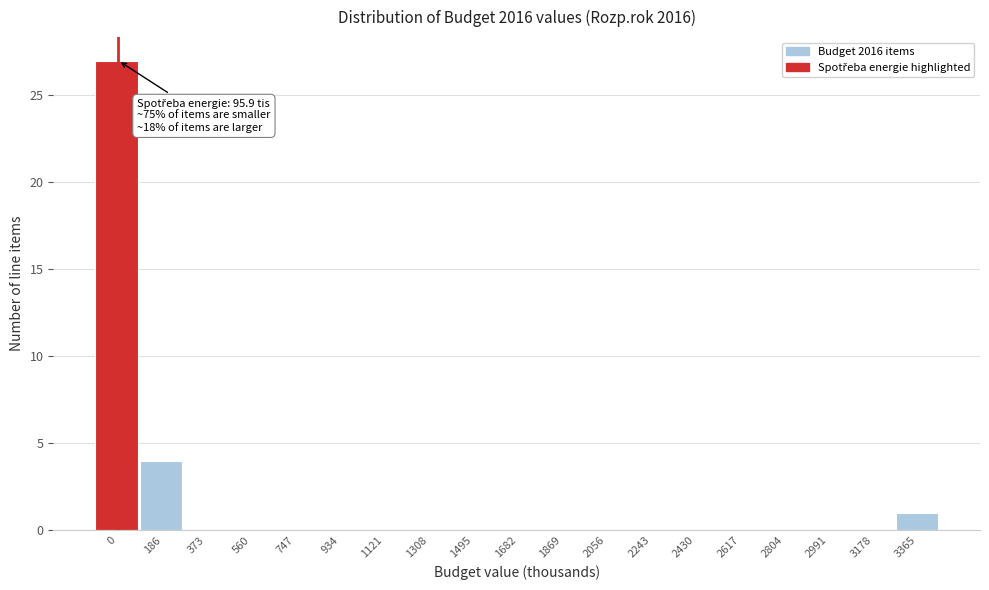

Reading left to right, list all the values displayed in this chart.

0=27	186=4	373=0	560=0	747=0	934=0	1121=0	1308=0	1495=0	1682=0	1869=0	2056=0	2243=0	2430=0	2617=0	2804=0	2991=0	3178=0	3365=1